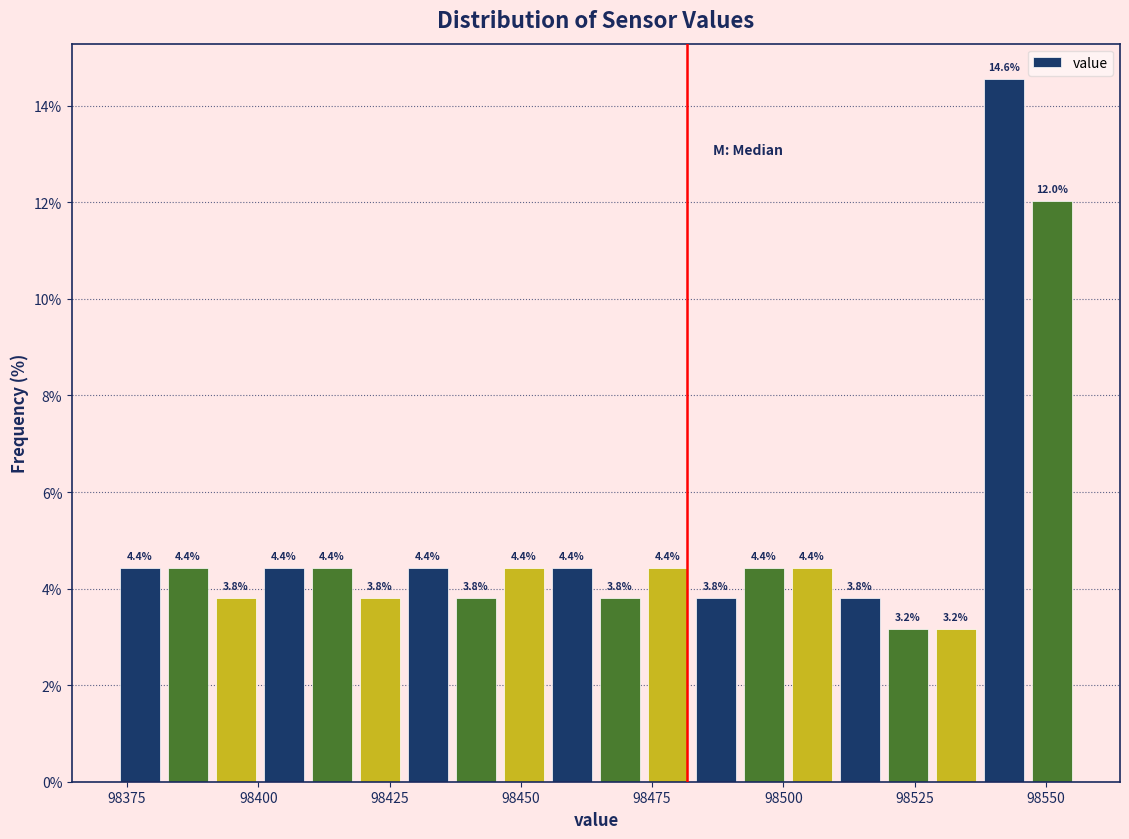

Read against the x-axis, roughly where is the centre of the tallest bar?

98540